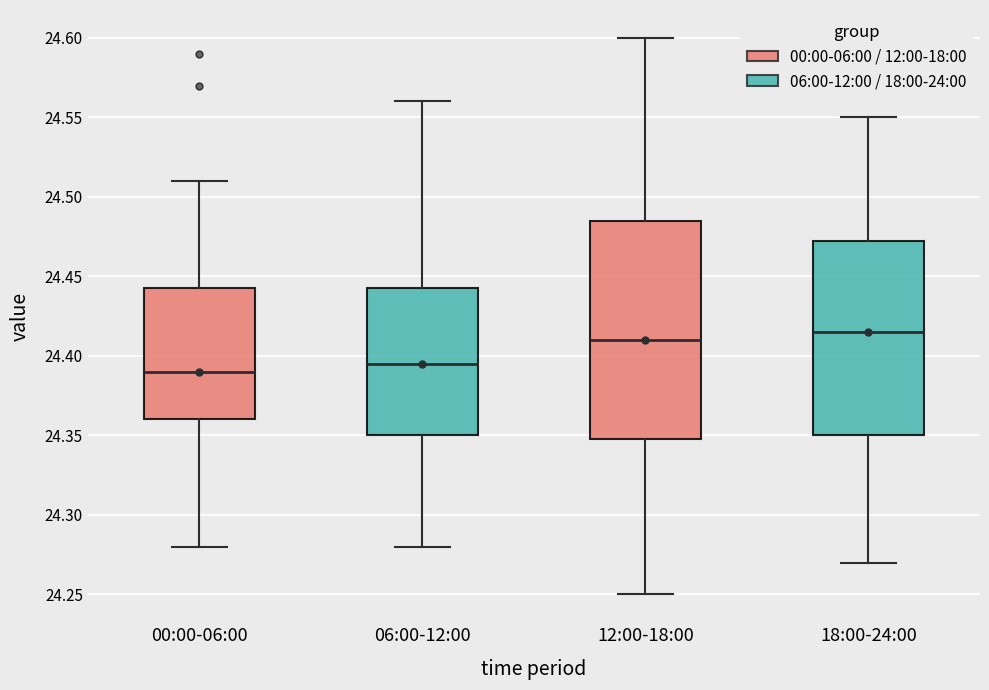

Comparing the boxes themselves (not the whiskers), which one is the tallest?

12:00-18:00